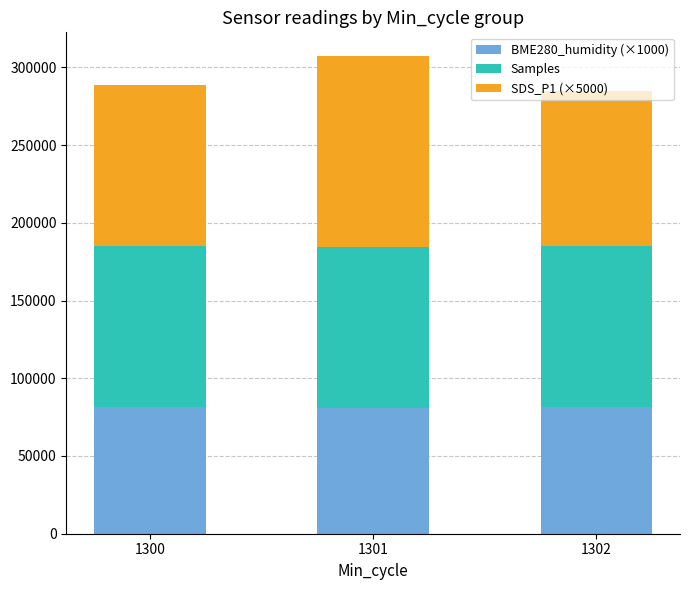

How many bars are there in total?

3